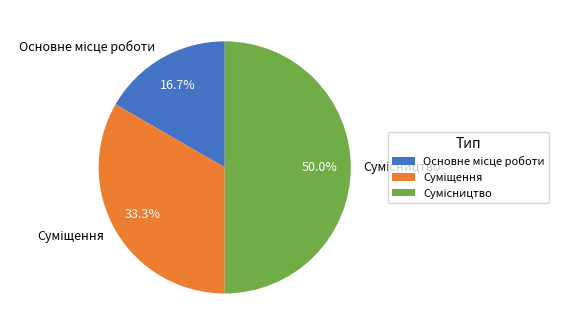

Rank the categories by value from highest to lowest.

Сумісництво, Суміщення, Основне місце роботи